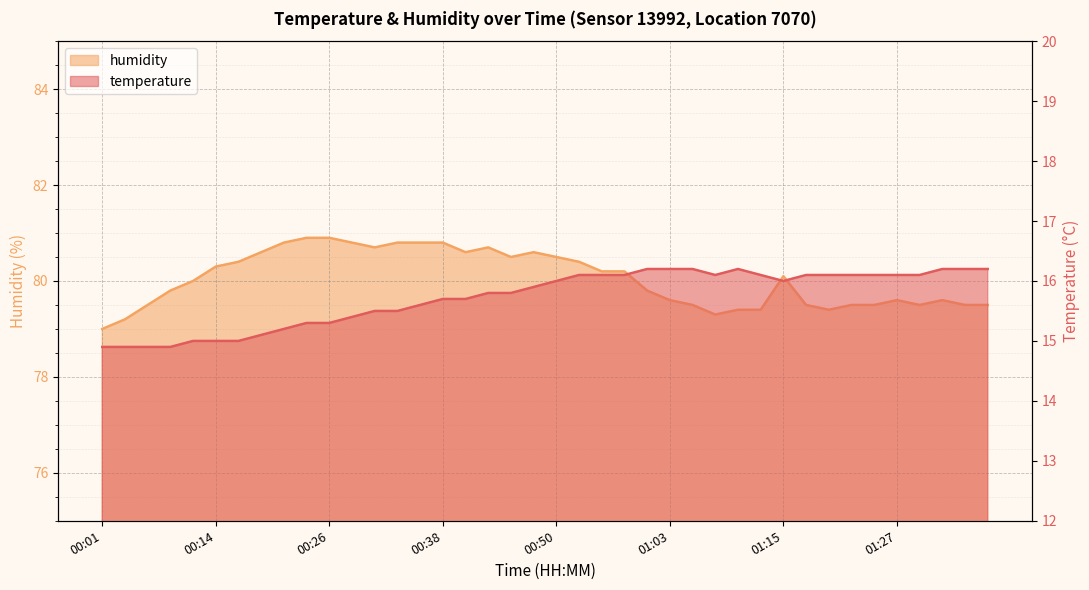

True or false: temperature has a value of 15.2 at 00:21.

True